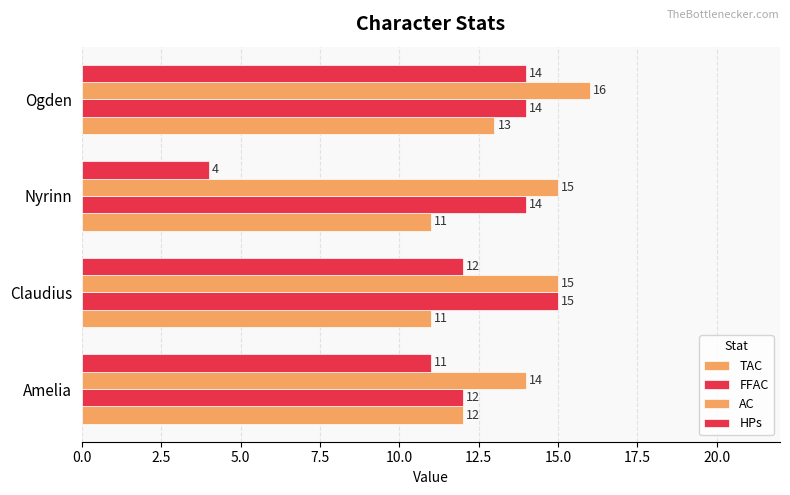

Which series has the largest range (max minus min)?

HPs